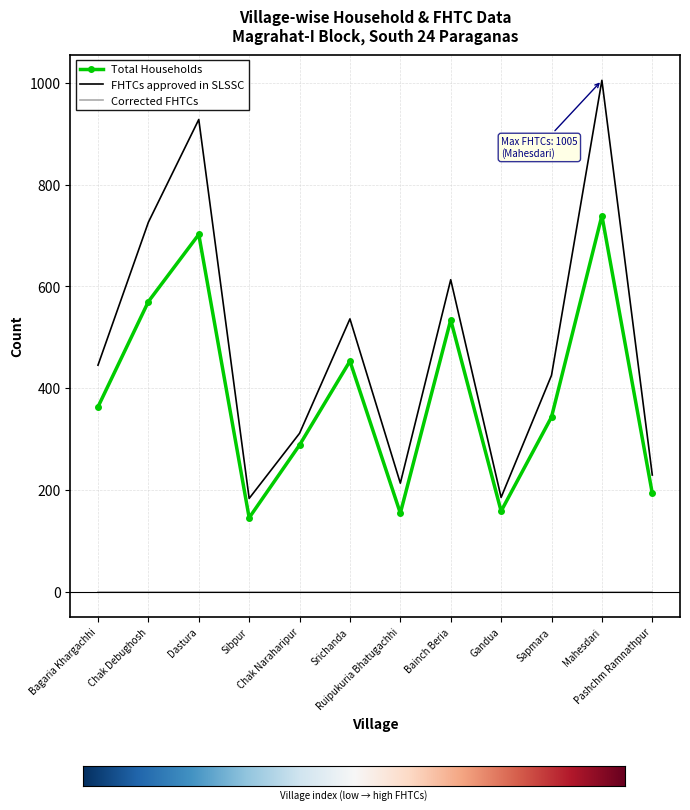

Which label corresponds to the largest value in the chart?

Mahesdari